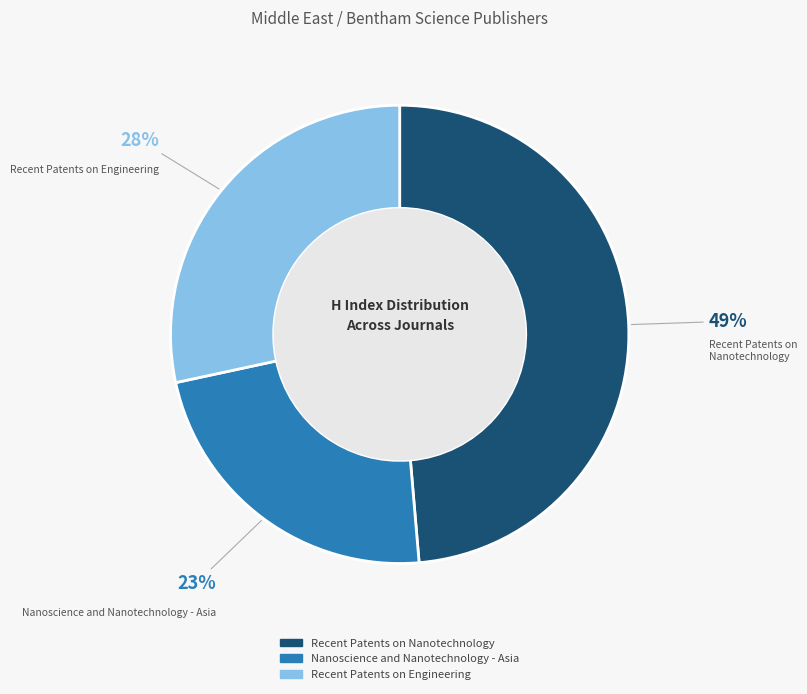

What is the ratio of the value at Nanoscience and Nanotechnology - Asia to the value at Recent Patents on Engineering?

0.8